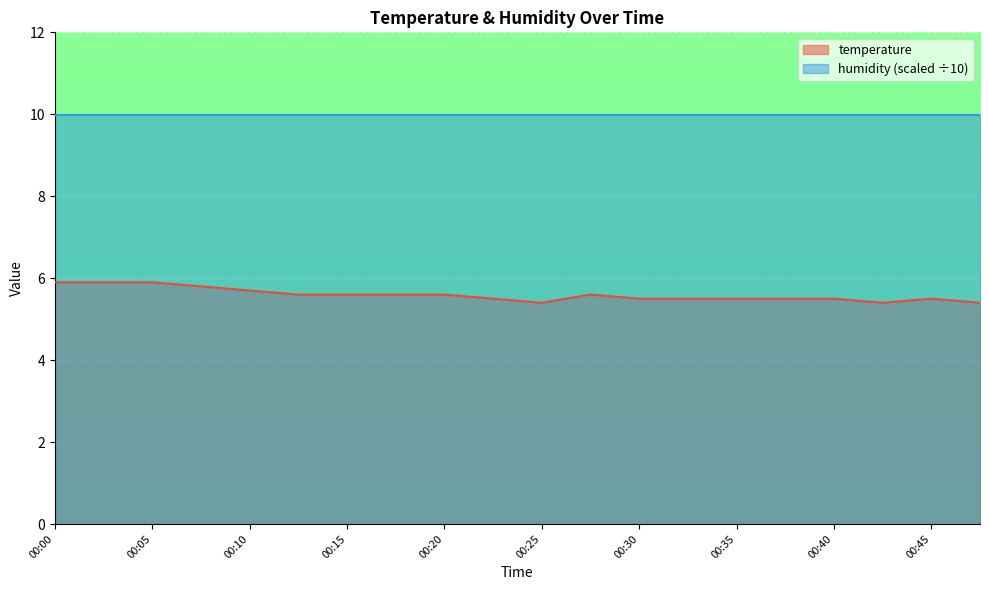

Reading right to left, extract all data points from this chart.

00:47=5.4	00:45=5.5	00:42=5.4	00:40=5.5	00:37=5.5	00:35=5.5	00:32=5.5	00:30=5.5	00:27=5.6	00:25=5.4	00:22=5.5	00:20=5.6	00:17=5.6	00:15=5.6	00:13=5.6	00:10=5.7	00:08=5.8	00:05=5.9	00:03=5.9	00:00=5.9